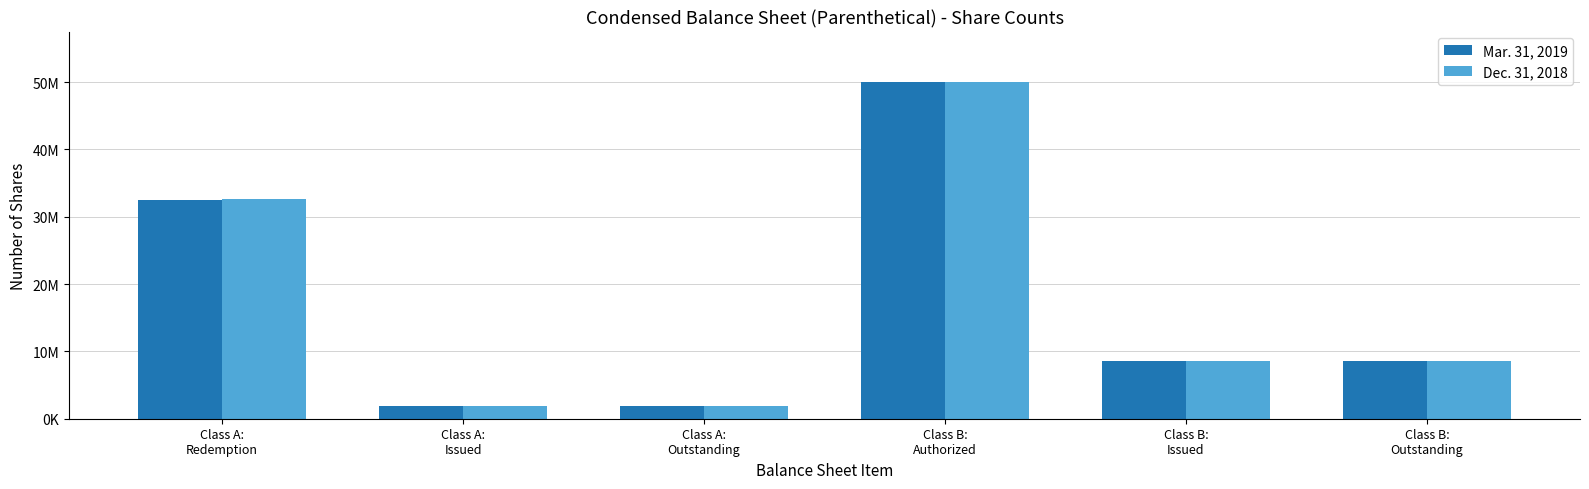

Reading left to right, transcribe all the data shown in this chart.

Mar. 31, 2019: Class A:
Redemption=32553796	Class A:
Issued=1946204	Class A:
Outstanding=1946204	Class B:
Authorized=50000000	Class B:
Issued=8625000	Class B:
Outstanding=8625000
Dec. 31, 2018: Class A:
Redemption=32572779	Class A:
Issued=1927221	Class A:
Outstanding=1927221	Class B:
Authorized=50000000	Class B:
Issued=8625000	Class B:
Outstanding=8625000